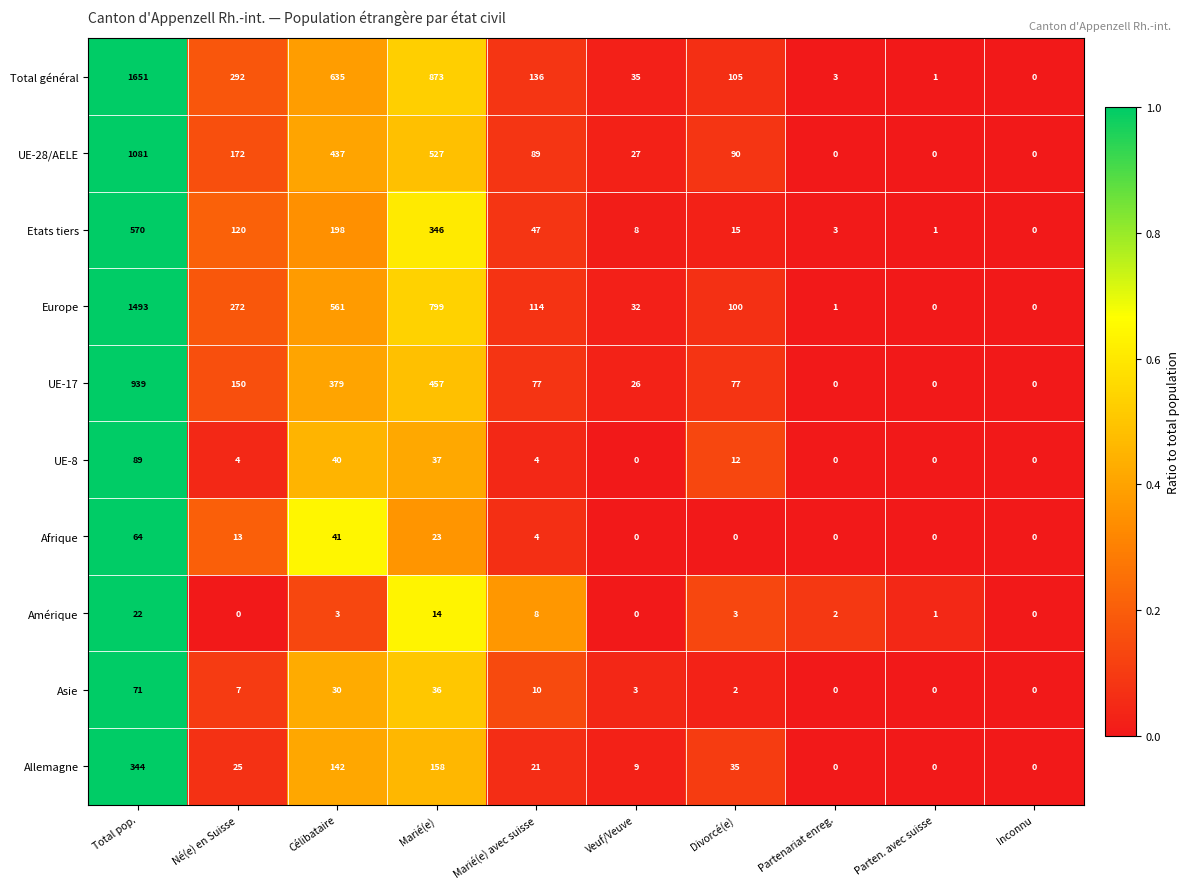

At Total pop., list the series in order from largest to smallest.

Total général, Europe, UE-28/AELE, UE-17, Etats tiers, Allemagne, UE-8, Asie, Afrique, Amérique